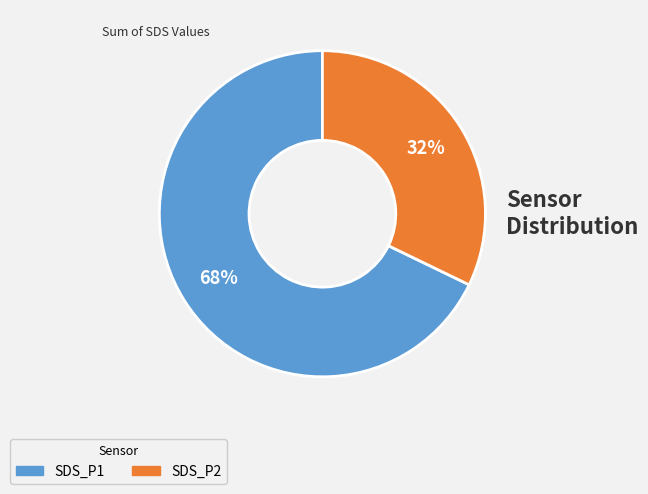

Between SDS_P2 and SDS_P1, which is larger?

SDS_P1